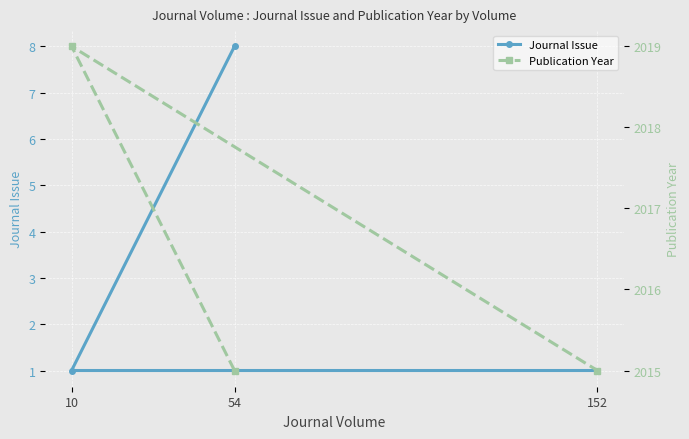

What is the value of the Journal Issue point at the 3rd from the left?

1